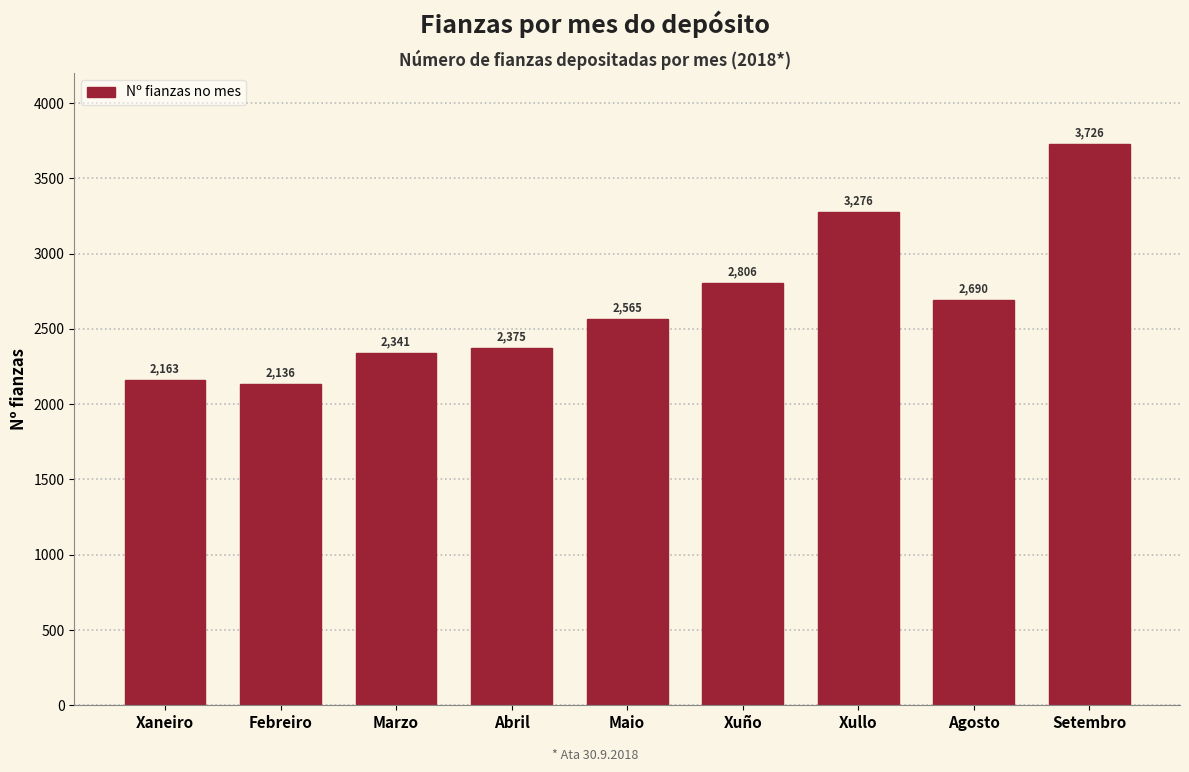

Reading right to left, extract all data points from this chart.

Setembro=3726	Agosto=2690	Xullo=3276	Xuño=2806	Maio=2565	Abril=2375	Marzo=2341	Febreiro=2136	Xaneiro=2163